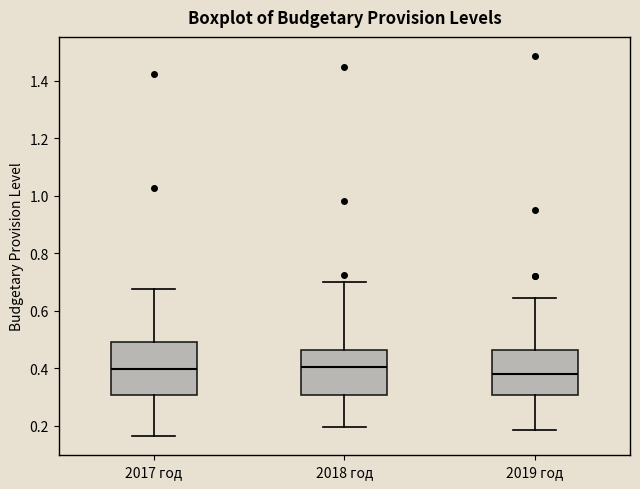

Reading left to right, read every box against the y-axis: the position of its median line, the range the box covers, and the ends of its whiskers. The values are not printed on the chart, so give them approximately, as read against the axis.

2017 год: median 0.40, box 0.30 to 0.50, whiskers 0.16 to 0.68
2018 год: median 0.40, box 0.30 to 0.46, whiskers 0.20 to 0.70
2019 год: median 0.38, box 0.30 to 0.46, whiskers 0.18 to 0.64